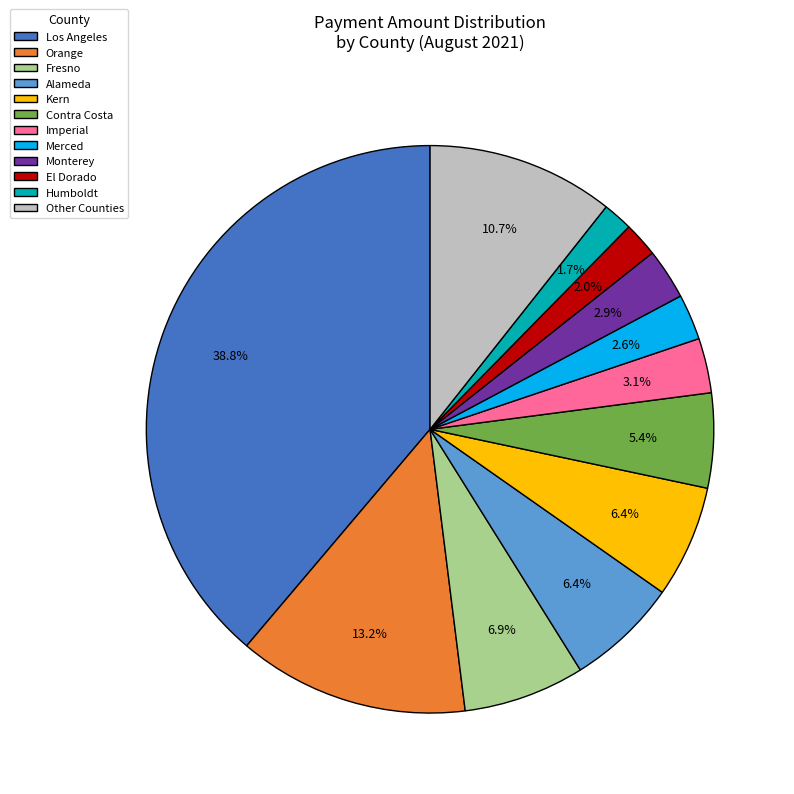

Is there any slice that represents more than half of the pie?

No